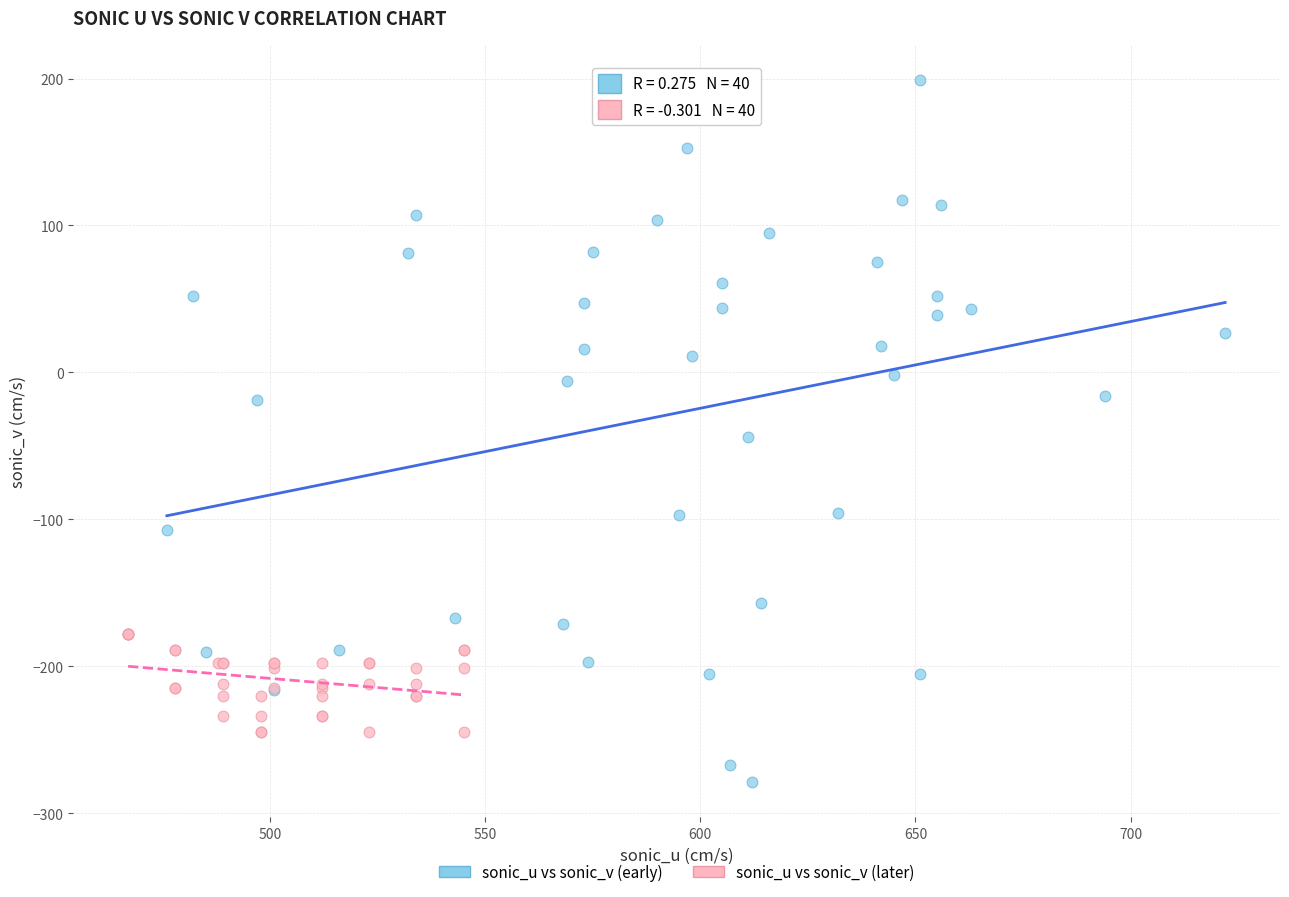

Which series contains the lowest Y value?

sonic_u vs sonic_v (early)